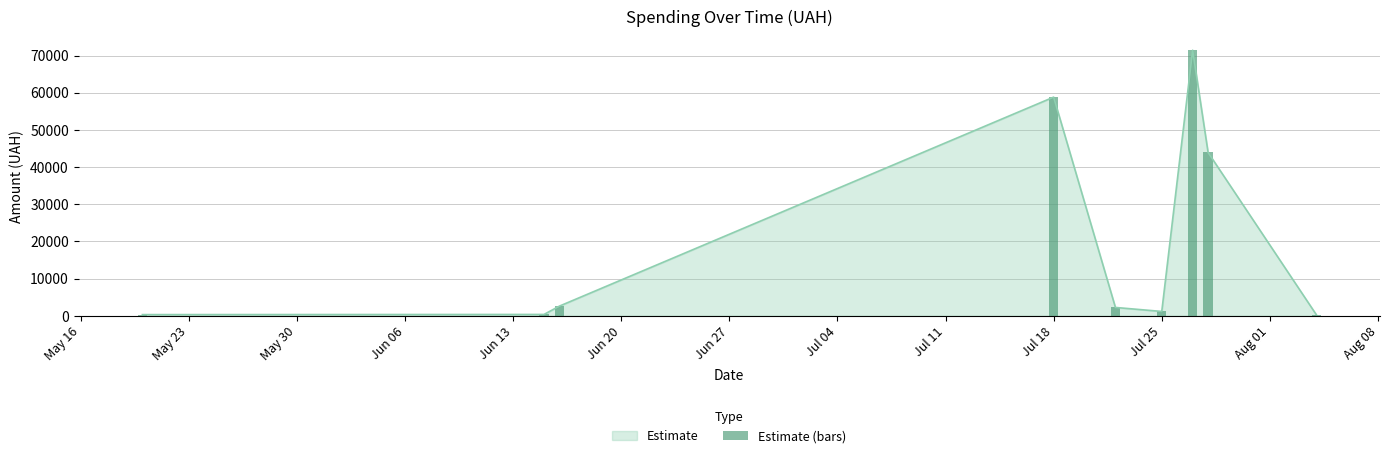

What is the highest value of the Estimate series?

71457.0